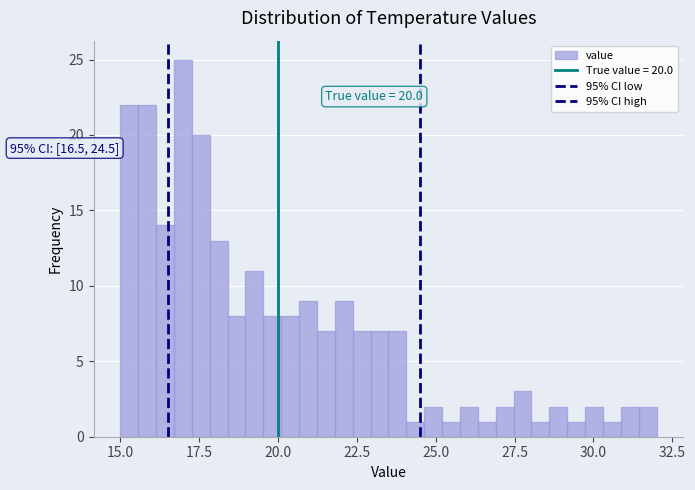

Around what value on the x-axis is the tallest bar? Give the approximate position of its centre, as read against the axis.

17.0